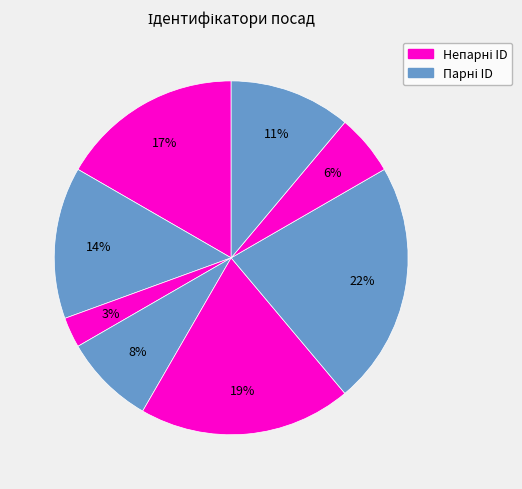

How many slices are in this pie chart?

8